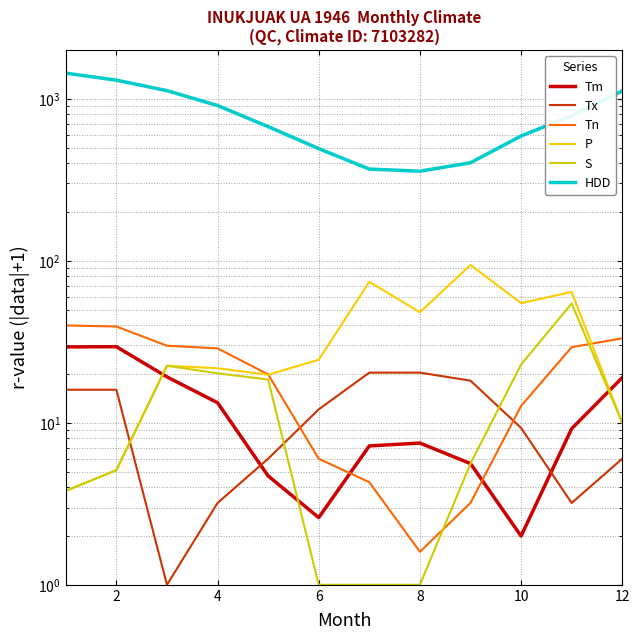

Rank the series by their maximum value, from lowest to highest.

Tx, Tm, Tn, S, P, HDD